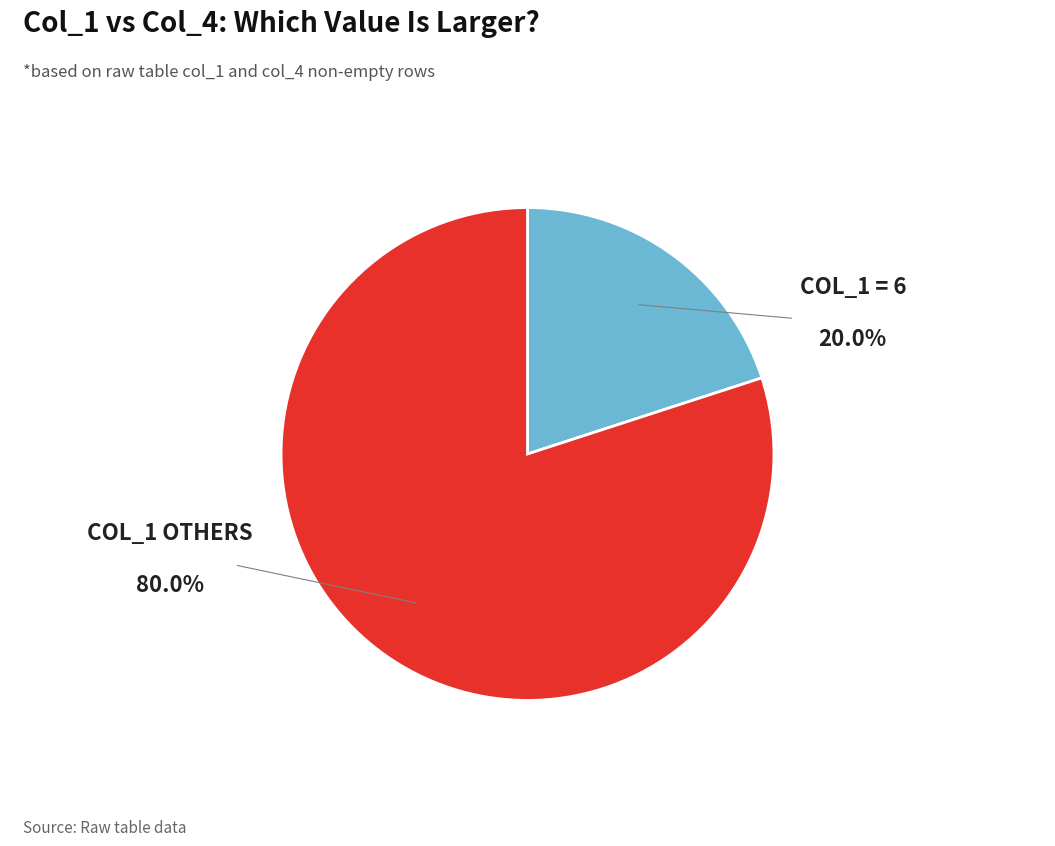

Does any single category account for the majority?

Yes